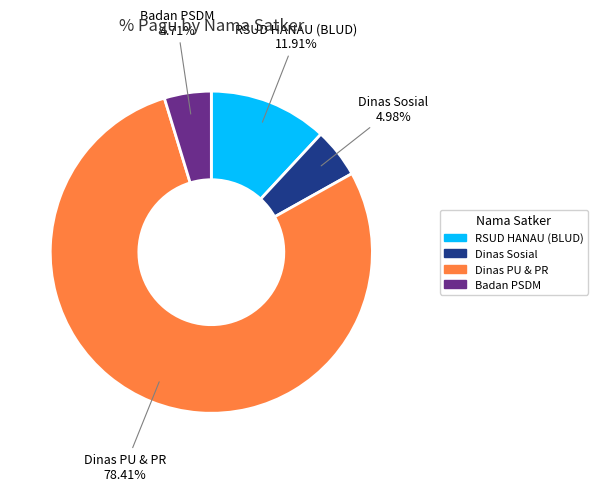

Is there a majority slice in this chart?

Yes